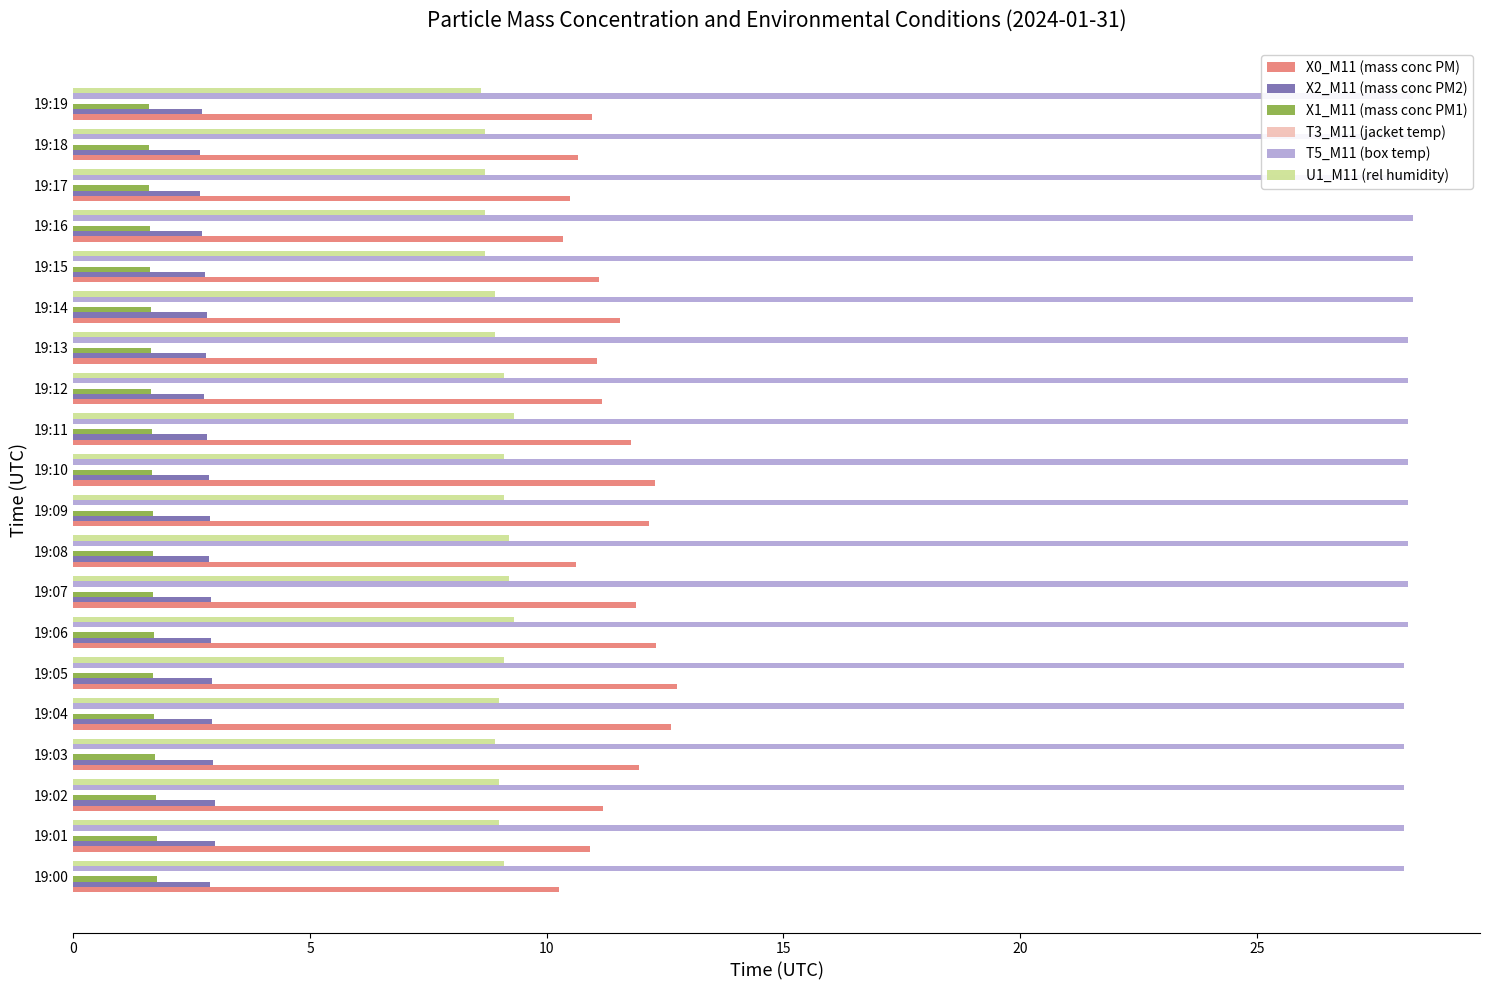

Which series has the largest range (max minus min)?

X0_M11 (mass conc PM)